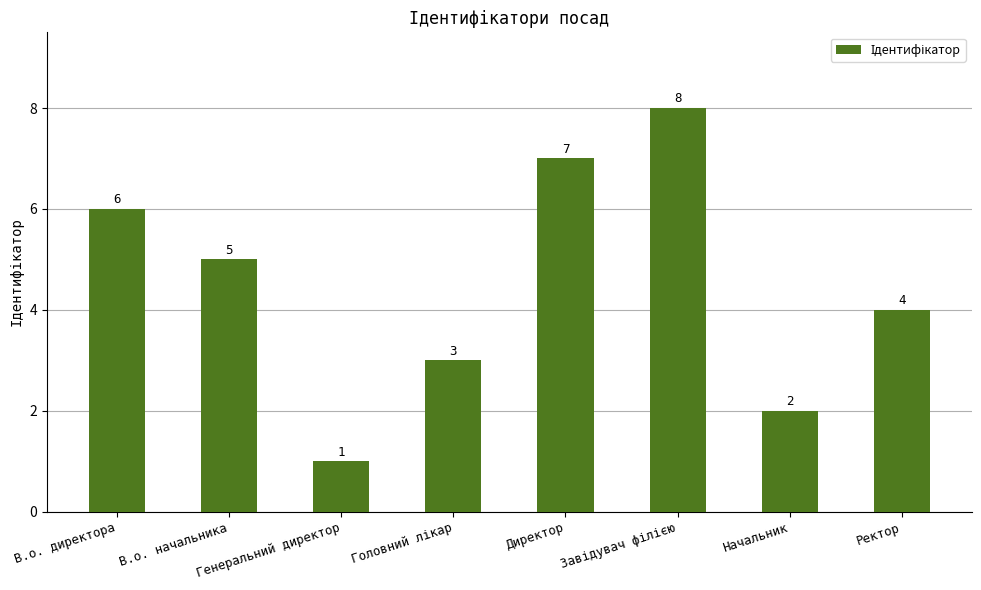

At which label is the value closest to 4?

Ректор